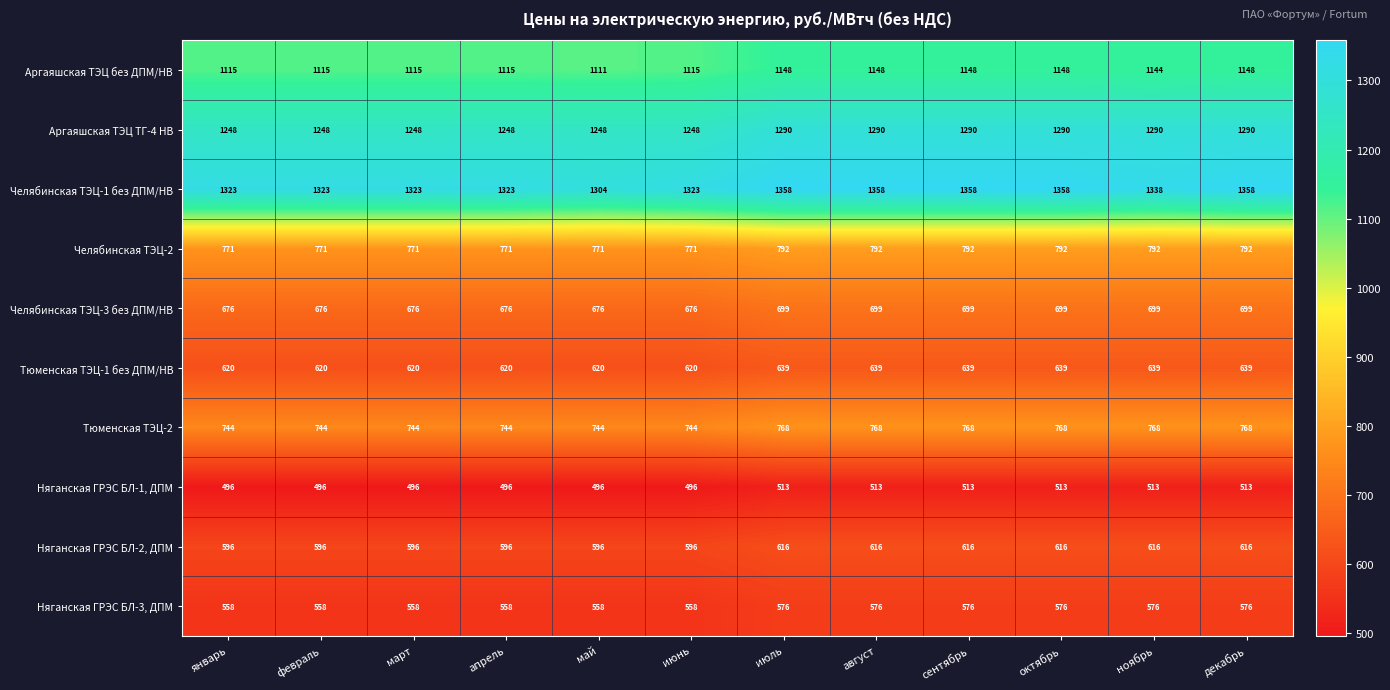

Is the value of Няганская ГРЭС БЛ-3, ДПМ at май greater than the value of Челябинская ТЭЦ-2 at январь?

No